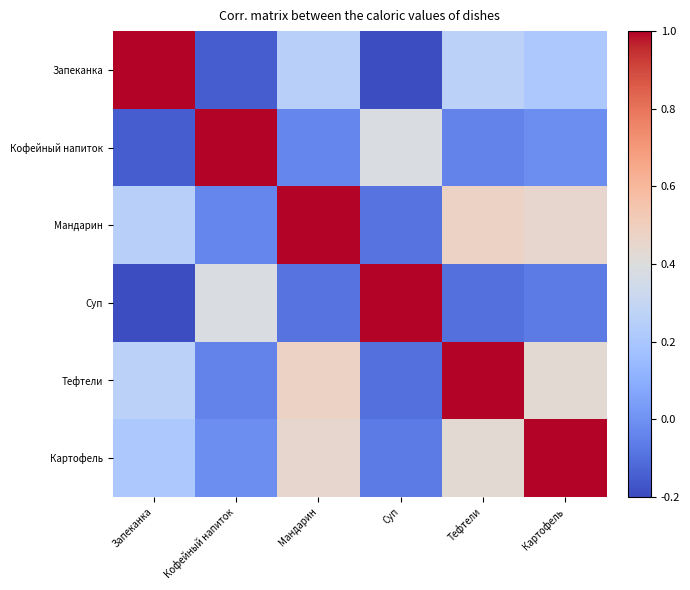

What is the maximum value shown in the chart?

1.0